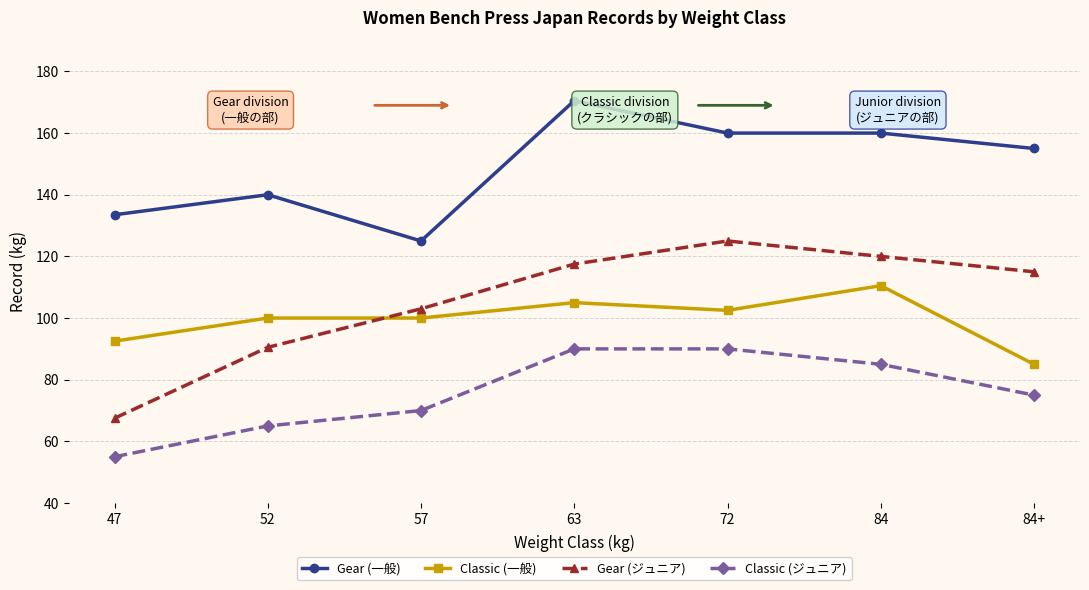

True or false: Classic (一般) and Classic (ジュニア) intersect in this chart.

False